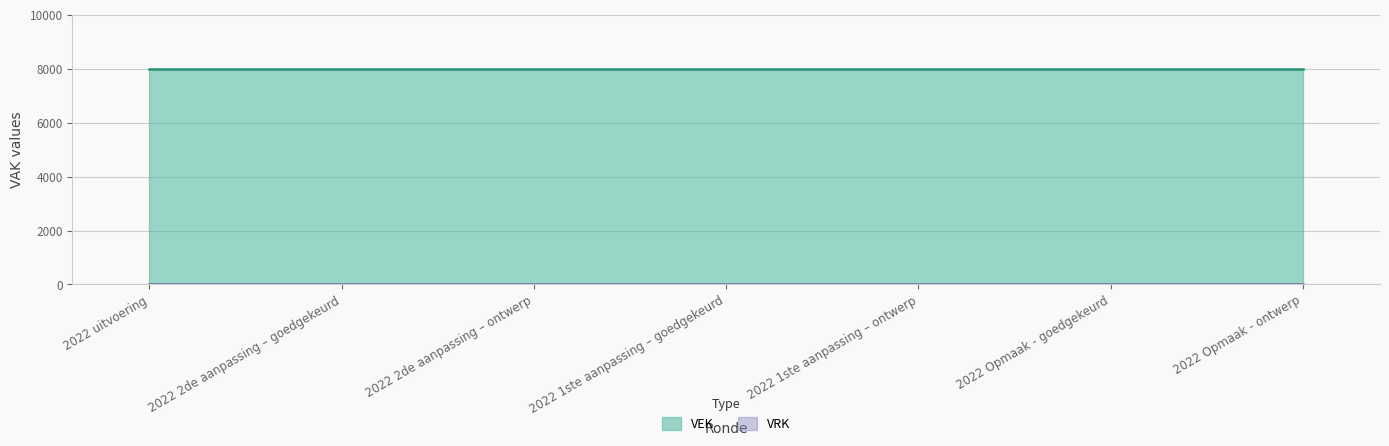

True or false: VRK and VEK cross at least once.

False